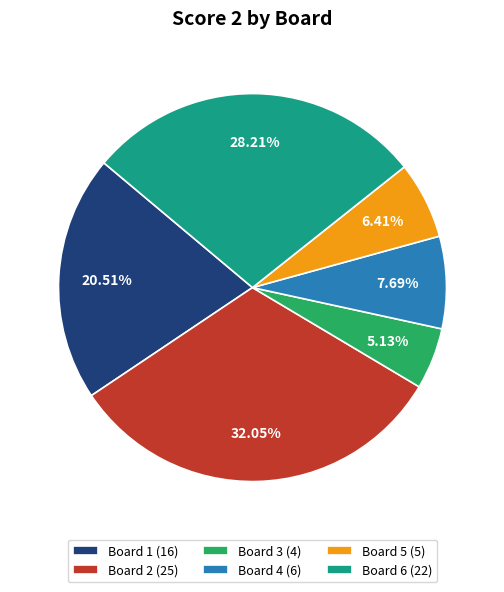

To the nearest percent, what is the combined percentage of Board 4 and Board 5?

14%